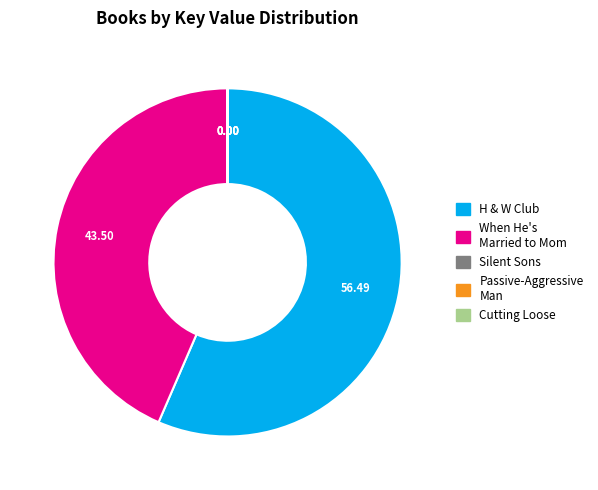

Which category accounts for the majority?

H & W Club